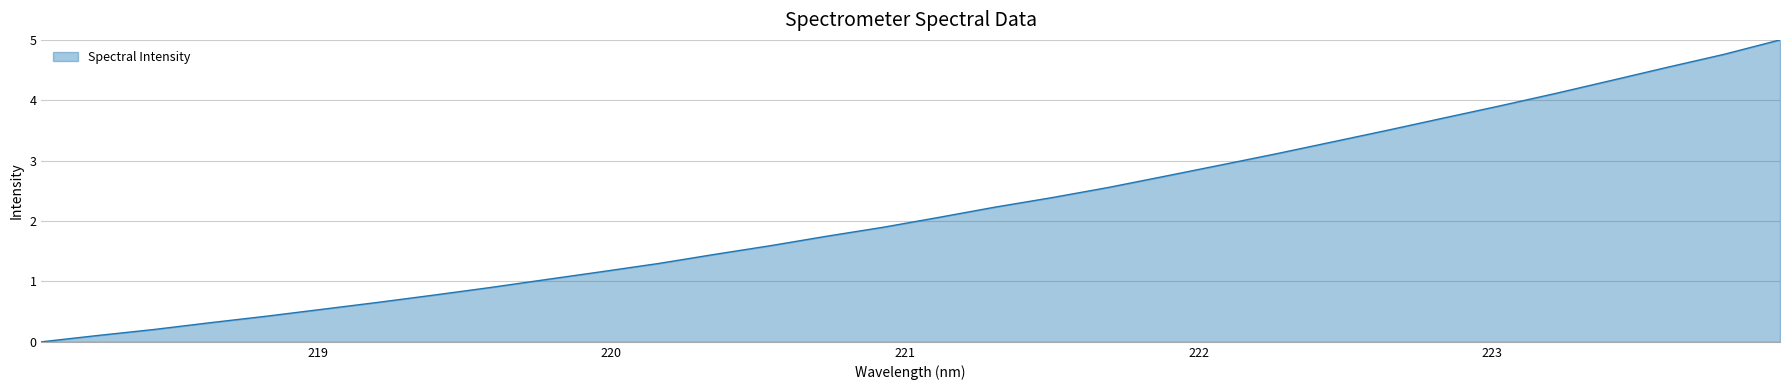

What is the difference between the maximum and minimum values?

5.0